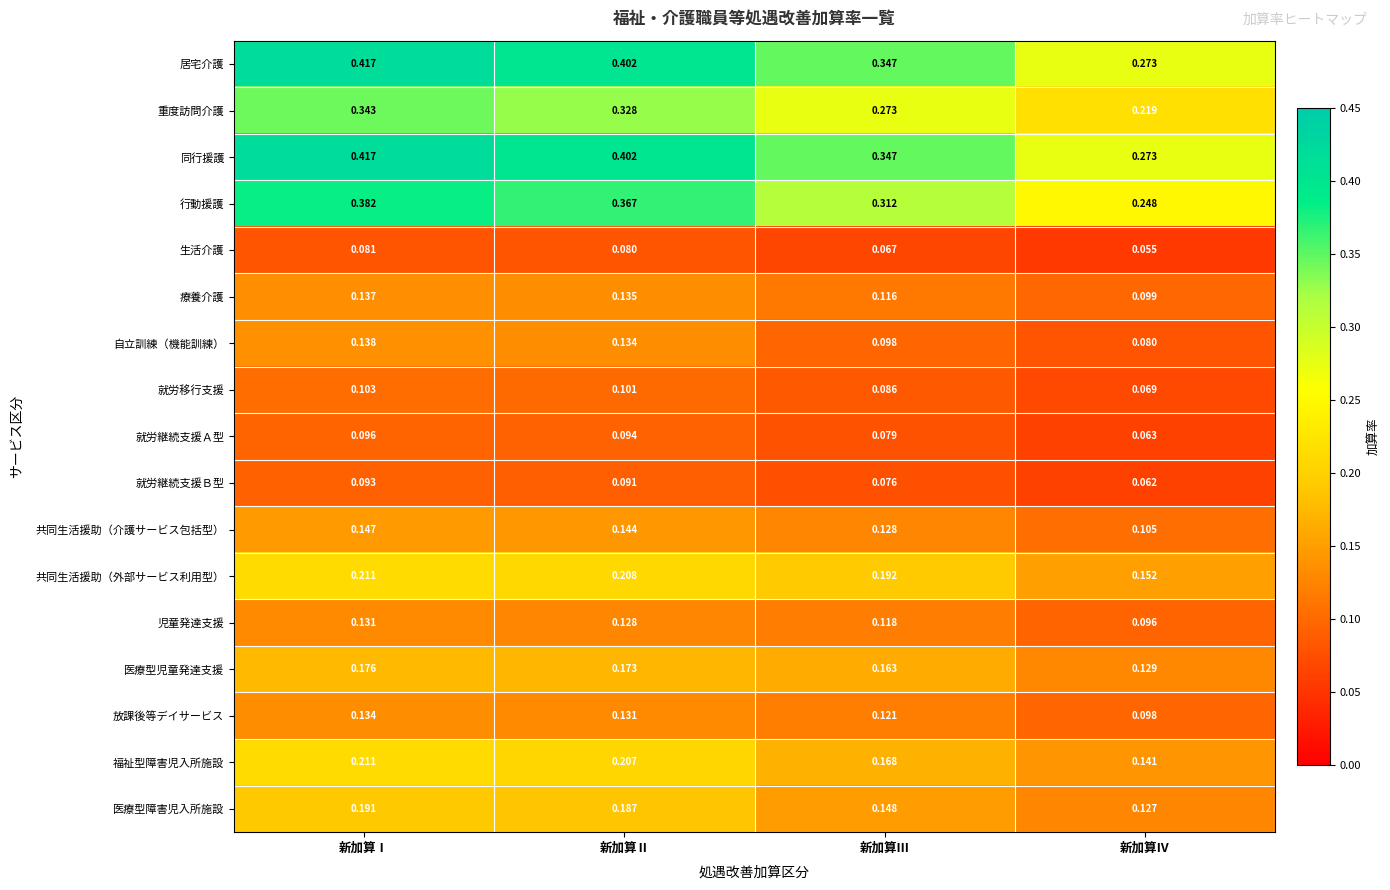

Where is 児童発達支援 nearest to the value 0?

新加算Ⅳ